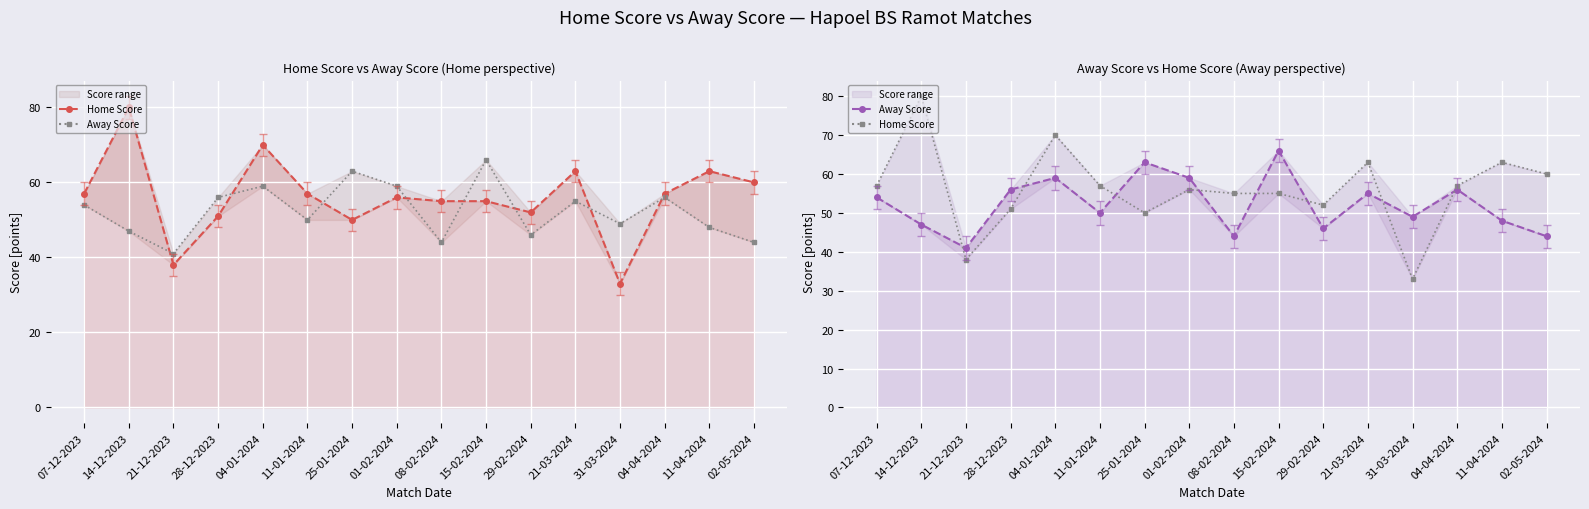

How many intersections are there between Home Score and Away Score?

8